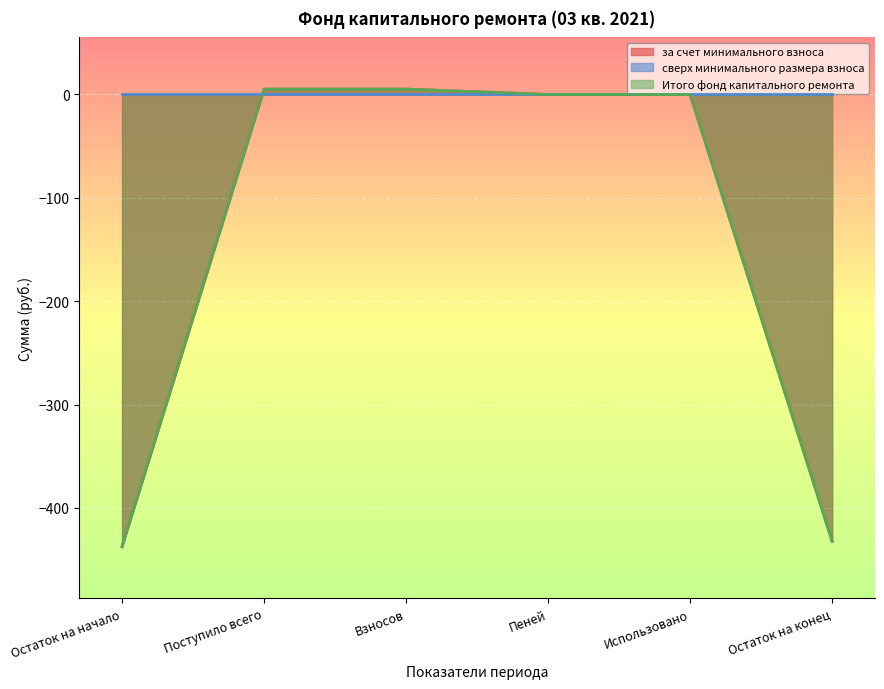

What is the value of the за счет минимального взноса point at the 2nd from the left?

5.2